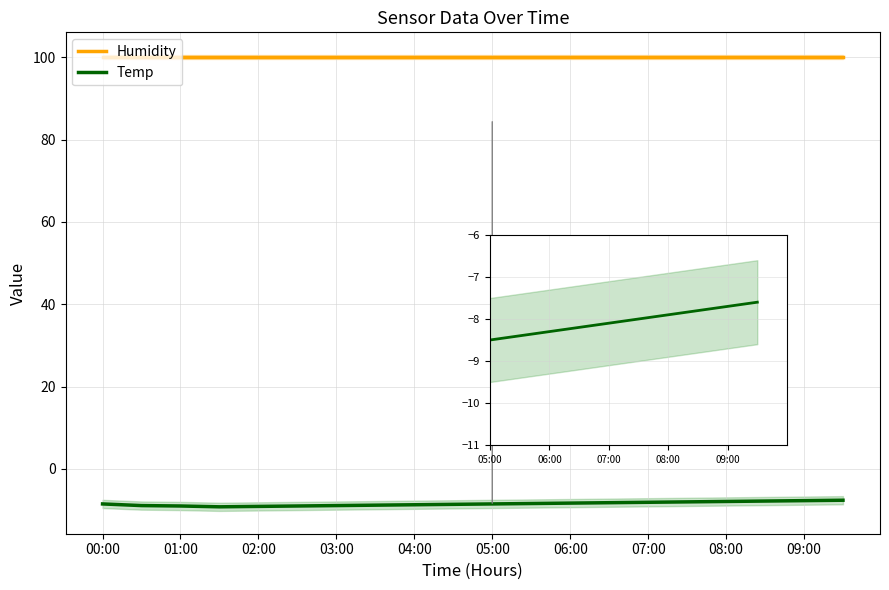

At how many categories does at least one series exceed 7?

20